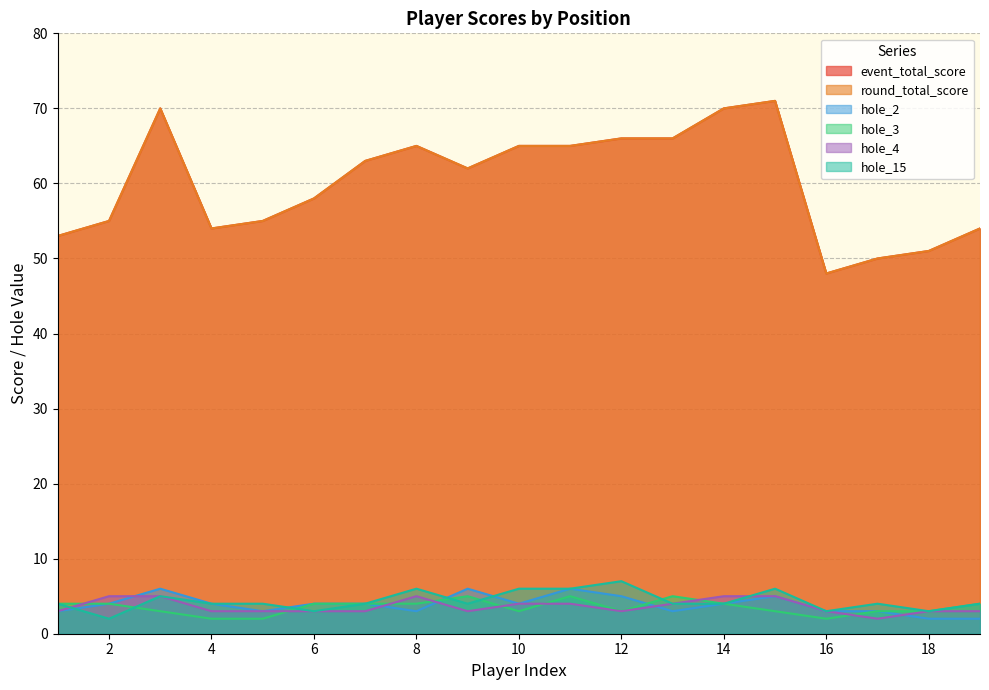

Where does the hole_4 series first go above 3?

2